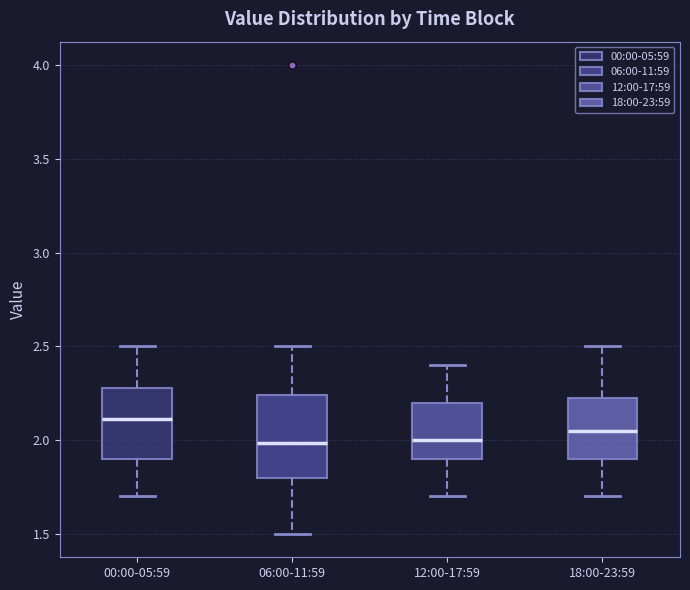

Comparing the boxes themselves (not the whiskers), which one is the tallest?

06:00-11:59